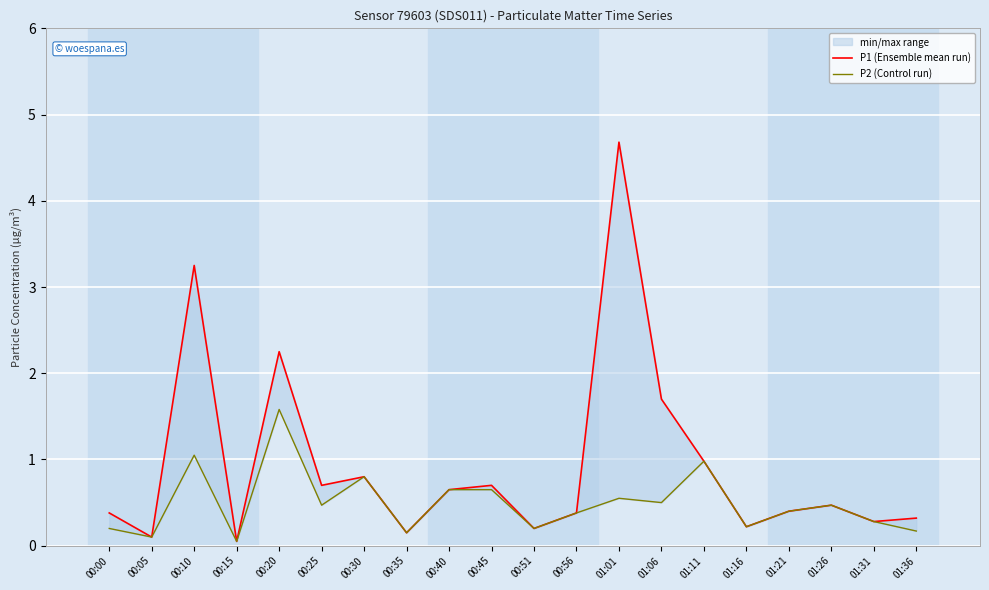

How many lines are shown in the chart?

2